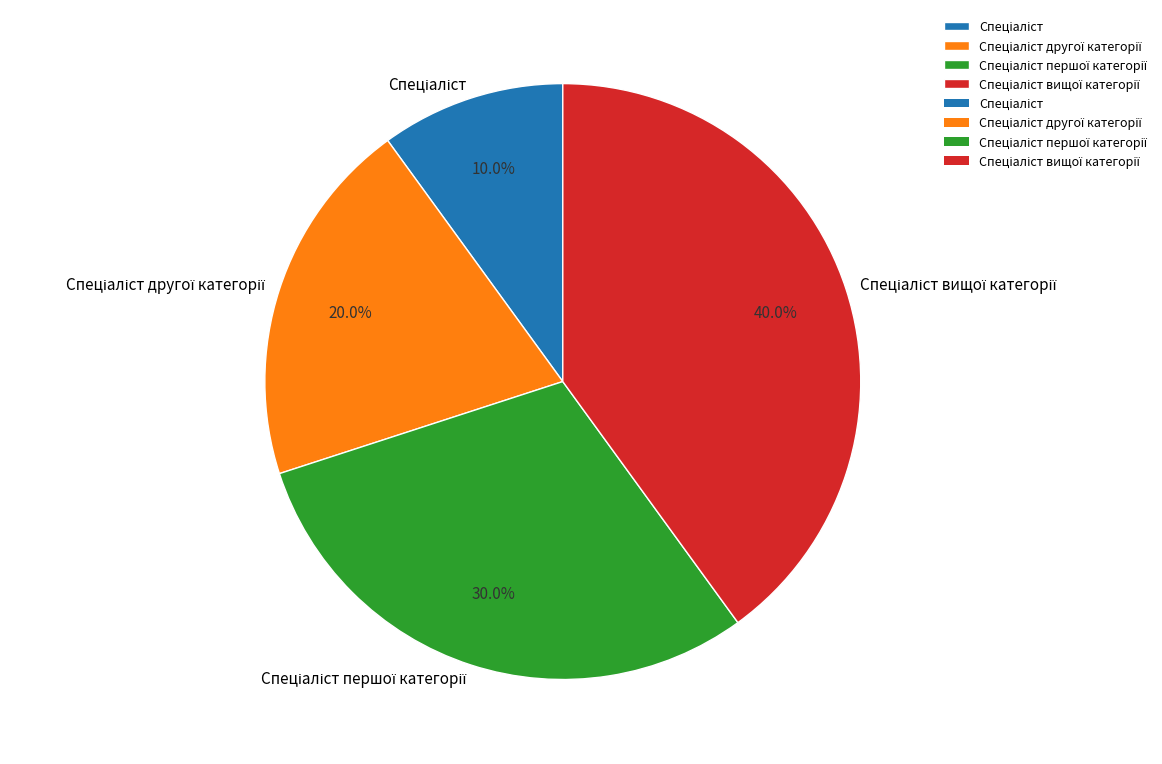

Is there any slice that represents more than half of the pie?

No